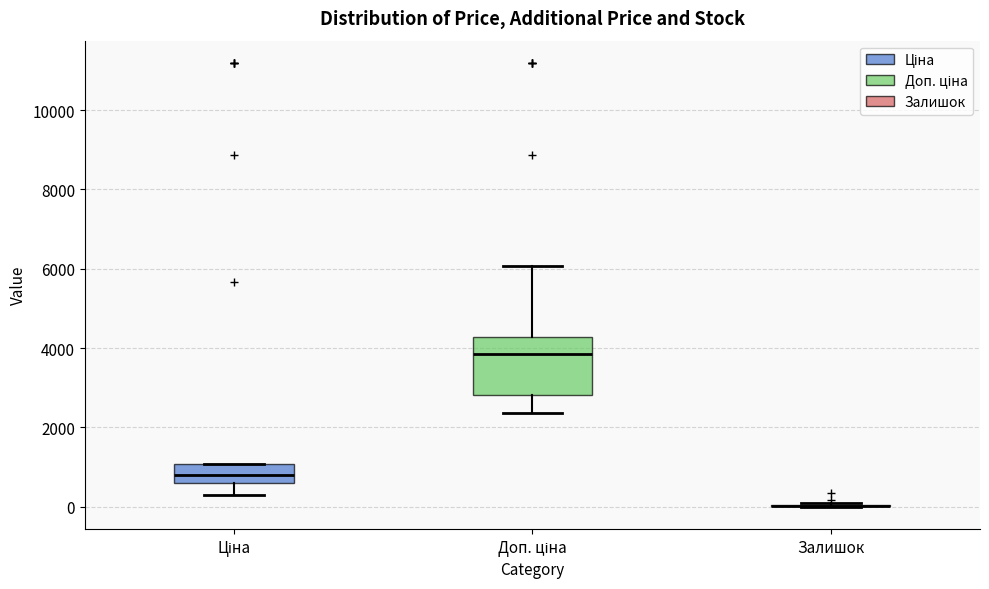

Reading left to right, read every box against the y-axis: the position of its median line, the range the box covers, and the ends of its whiskers. The values are not printed on the chart, so give them approximately, as read against the axis.

Ціна: median 800, box 600 to 1000, whiskers 400 to 1000
Доп. ціна: median 3800, box 2800 to 4200, whiskers 2400 to 6000
Залишок: box collapsed to a line at 0, whiskers 0 to 200